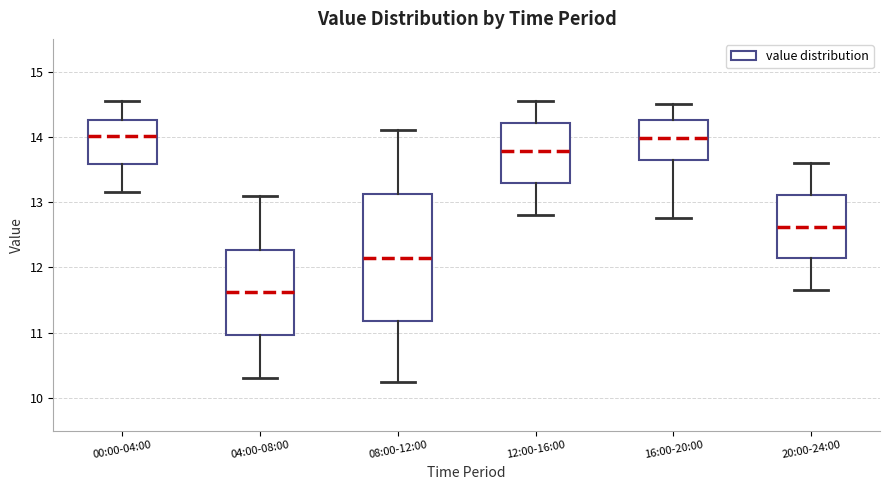

Which box is the tallest, from its lower edge to its upper edge?

08:00-12:00